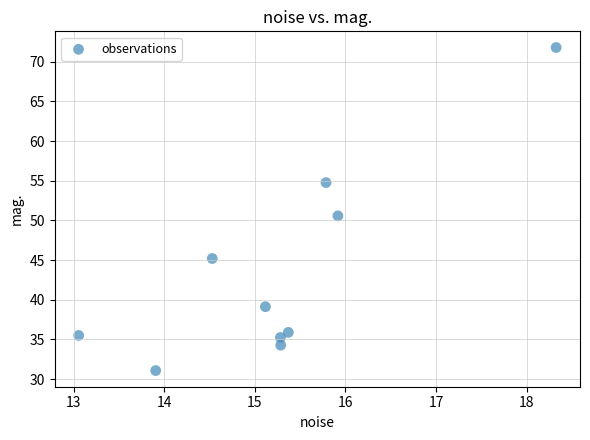

What is the average Y value?

43.4